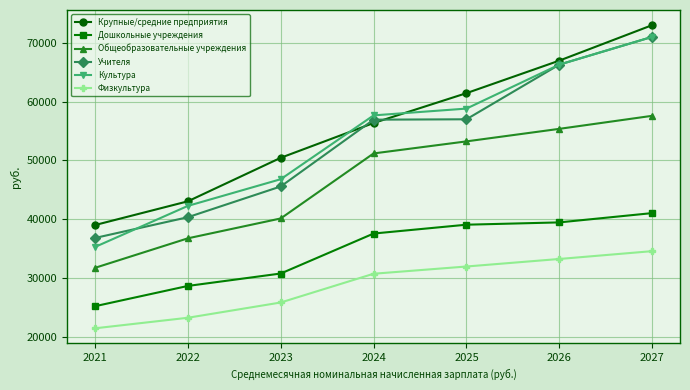

Which category has the highest value in the Дошкольные учреждения series?

2027